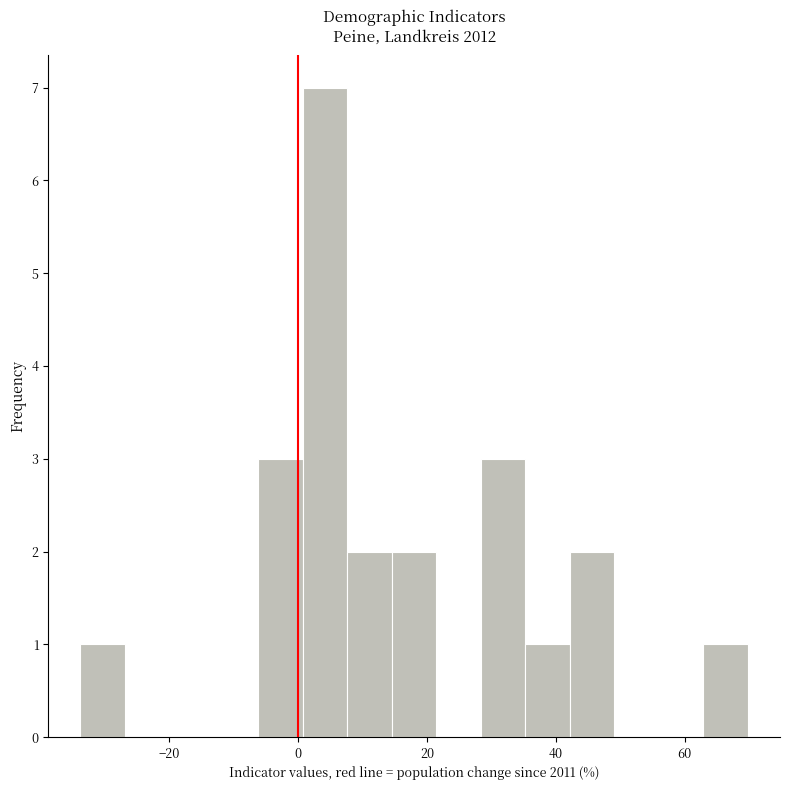

Read against the x-axis, roughly where is the centre of the tallest bar?

4